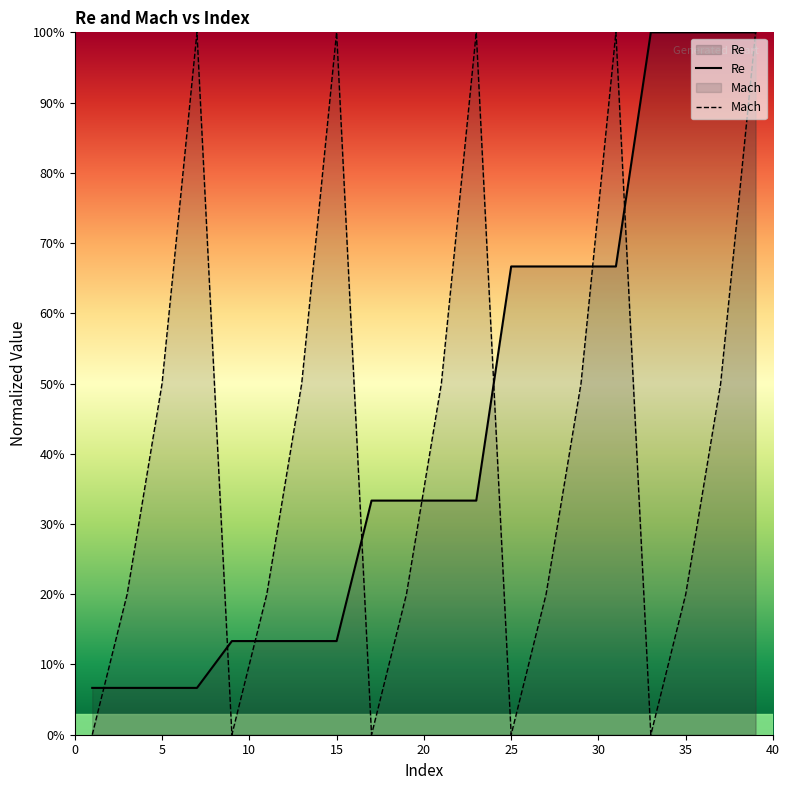

Rank the series by their average value, from highest to lowest.

Re, Mach